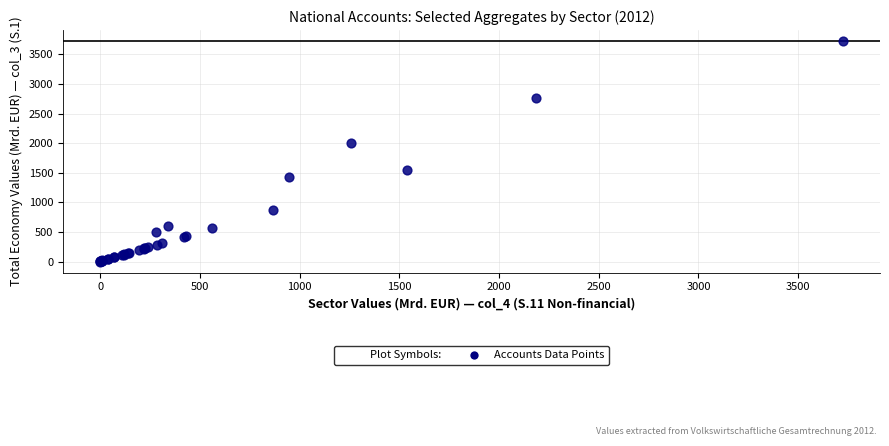

What Y value in the scatter plot is closest to 1862?

2002.2